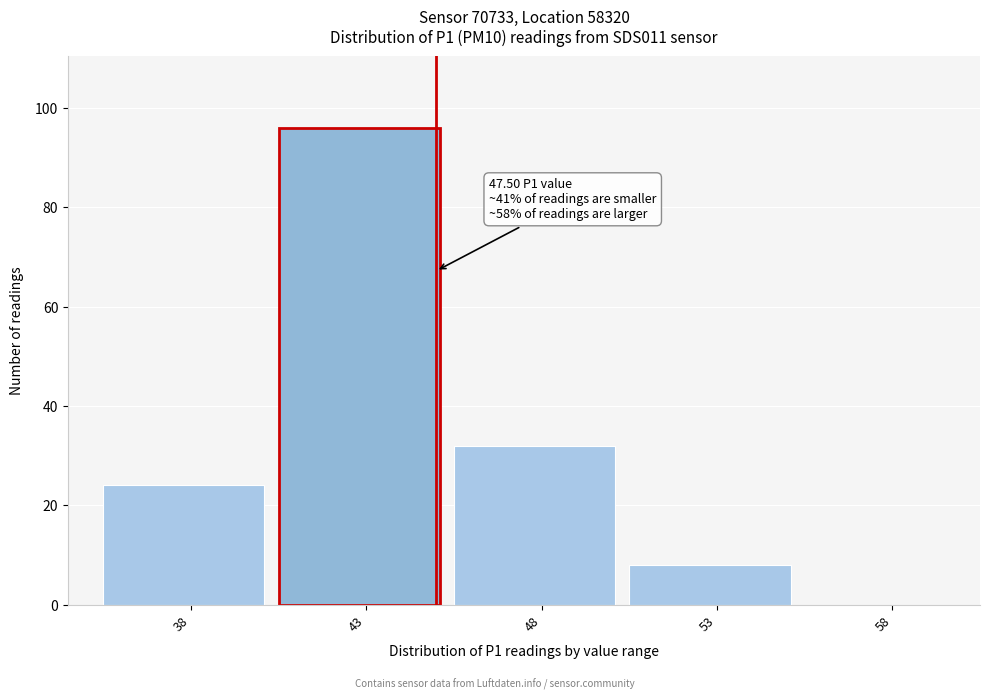

Reading left to right, extract all data points from this chart.

38=24	43=96	48=32	53=8	58=0